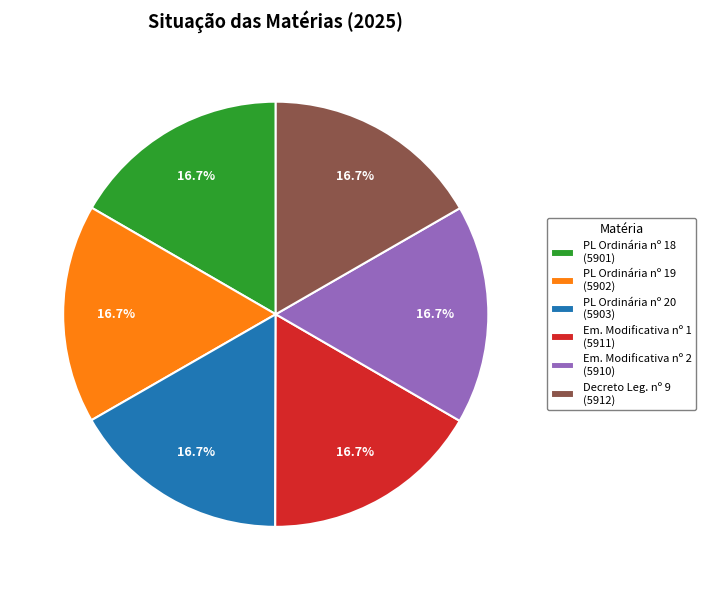

What is the total percentage of PL Ordinária nº 19 (5902) and Decreto Leg. nº 9 (5912)?

33.3%